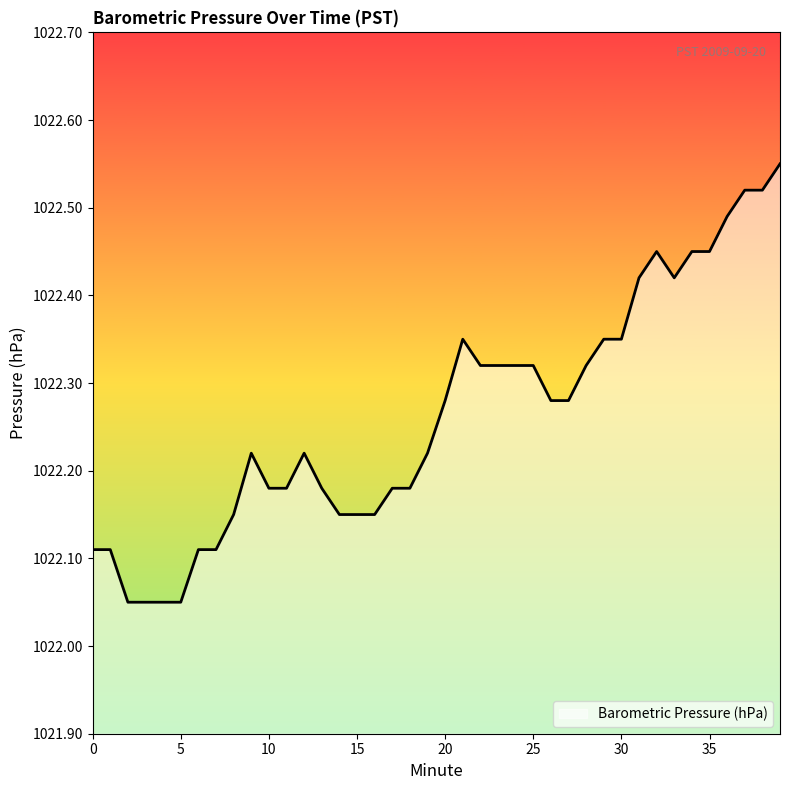

Count the number of categories in the chart.

40